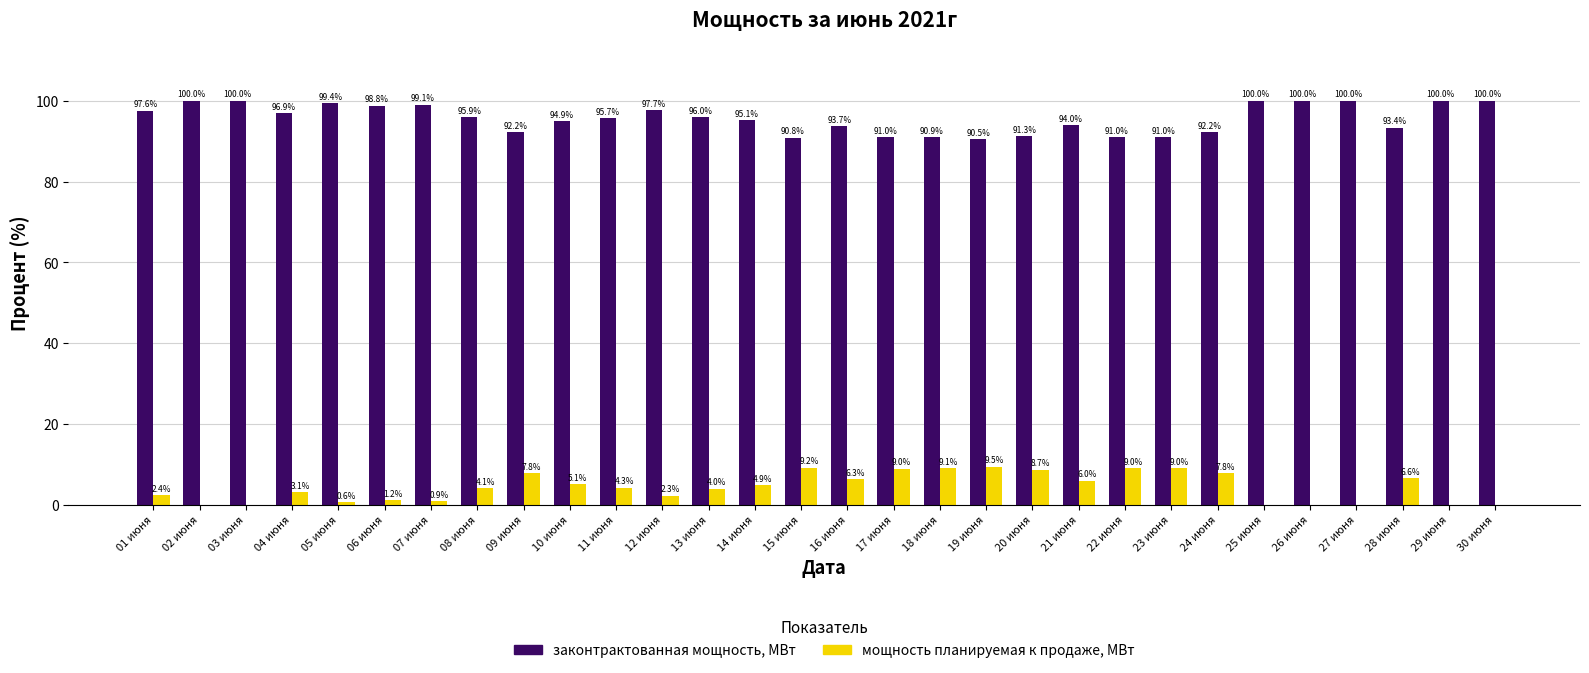

Reading left to right, what are all the values shown in this chart?

законтрактованная мощность, МВт: 01 июня=97.6	02 июня=100.0	03 июня=100.0	04 июня=96.9	05 июня=99.4	06 июня=98.8	07 июня=99.1	08 июня=95.9	09 июня=92.2	10 июня=94.9	11 июня=95.7	12 июня=97.7	13 июня=96.0	14 июня=95.1	15 июня=90.8	16 июня=93.7	17 июня=91.0	18 июня=90.9	19 июня=90.5	20 июня=91.3	21 июня=94.0	22 июня=91.0	23 июня=91.0	24 июня=92.2	25 июня=100.0	26 июня=100.0	27 июня=100.0	28 июня=93.4	29 июня=100.0	30 июня=100.0
мощность планируемая к продаже, МВт: 01 июня=2.4	02 июня=0.0	03 июня=0.0	04 июня=3.1	05 июня=0.6	06 июня=1.2	07 июня=0.9	08 июня=4.1	09 июня=7.8	10 июня=5.1	11 июня=4.3	12 июня=2.3	13 июня=4.0	14 июня=4.9	15 июня=9.2	16 июня=6.3	17 июня=9.0	18 июня=9.1	19 июня=9.5	20 июня=8.7	21 июня=6.0	22 июня=9.0	23 июня=9.0	24 июня=7.8	25 июня=0.0	26 июня=0.0	27 июня=0.0	28 июня=6.6	29 июня=0.0	30 июня=0.0